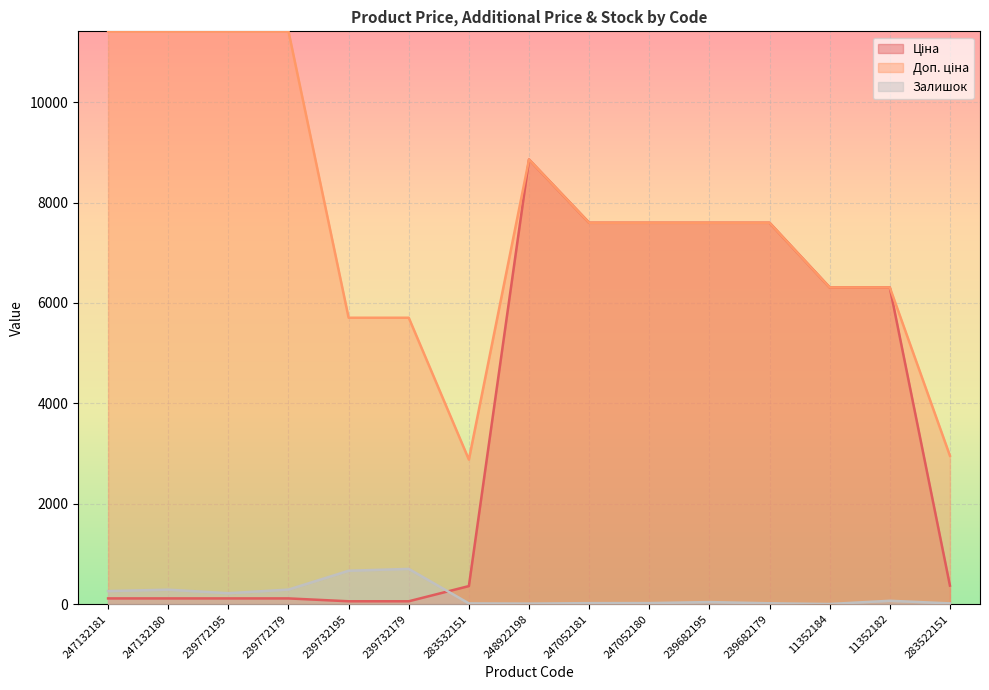

True or false: Залишок and Доп. ціна intersect in this chart.

False